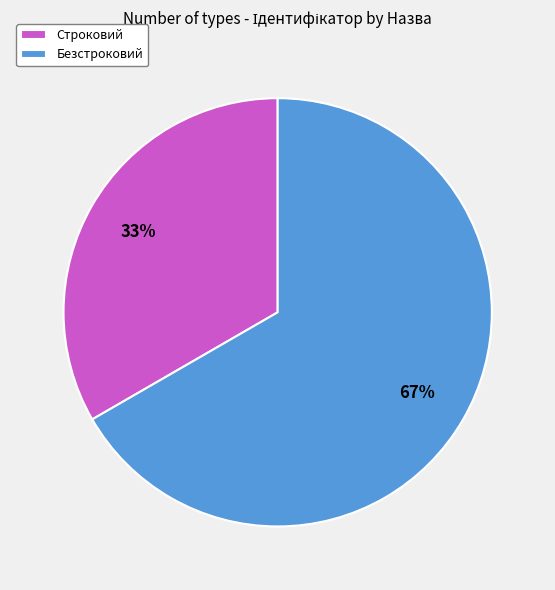

Is it true that Безстроковий is 57% of the pie?

False